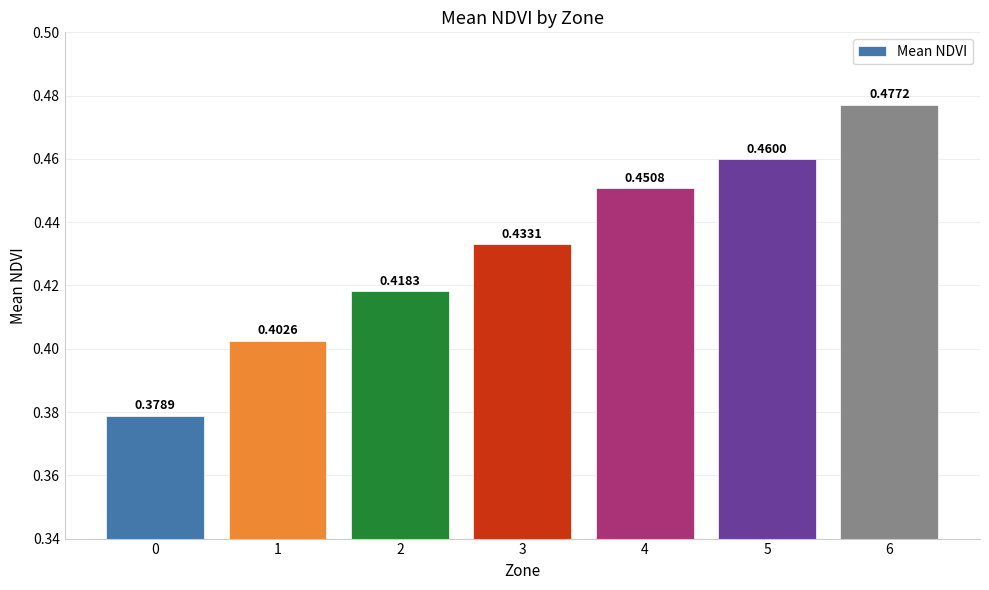

What is the sum of all values?

3.0